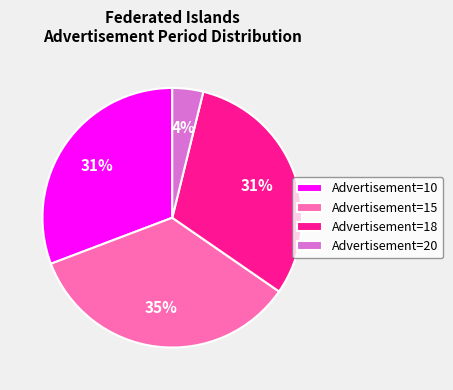

Is the sum of Advertisement=15 and Advertisement=20 greater than half?

No